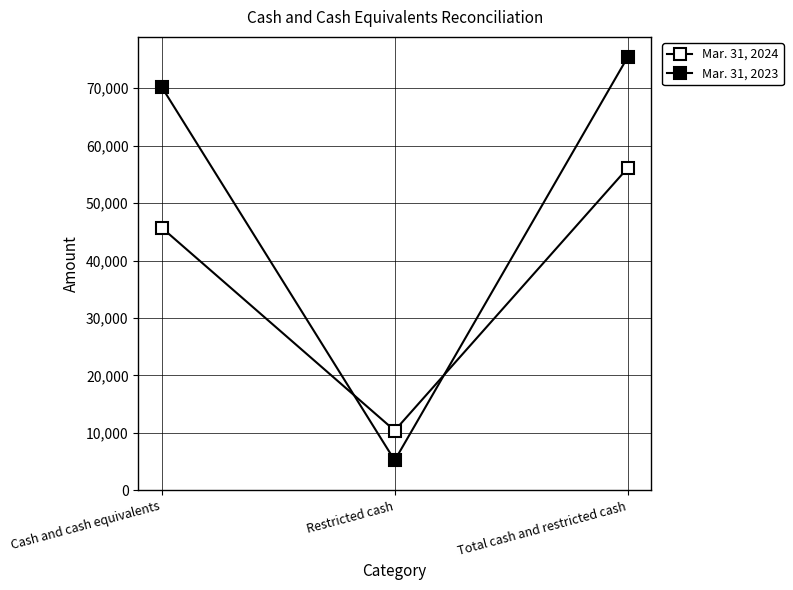

The value of Mar. 31, 2024 at Restricted cash is 10389. True or false?

True